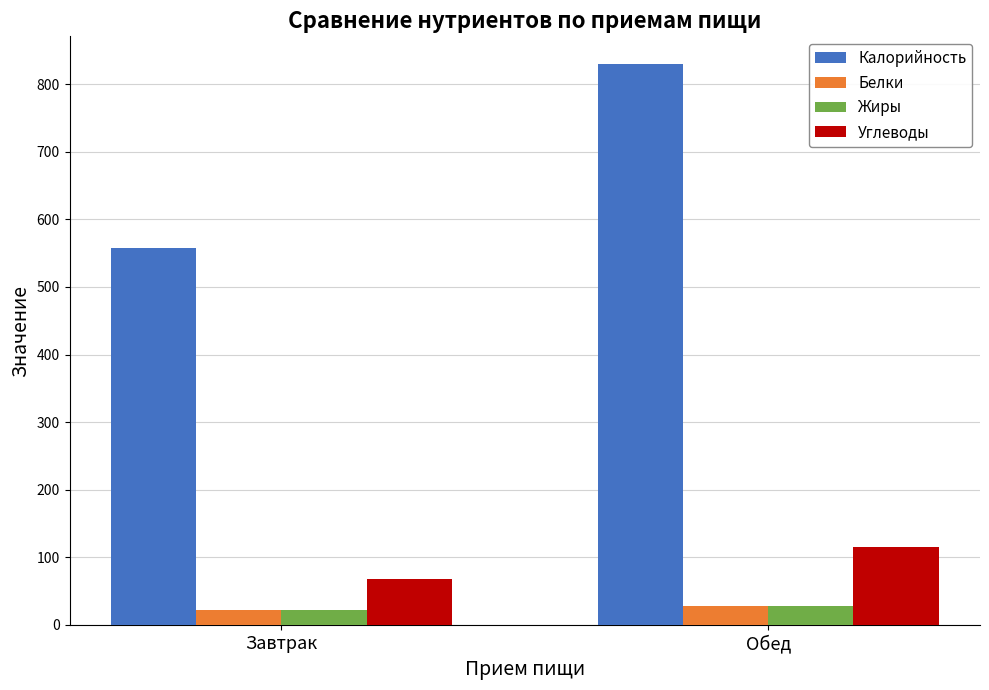

The value of Белки at Обед is 28.3. True or false?

True